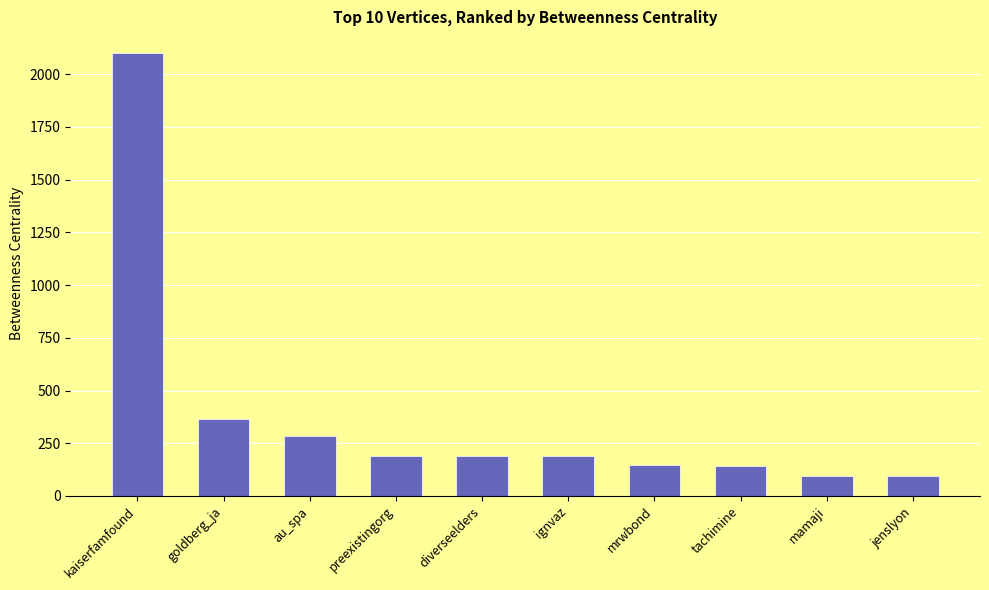

Approximately how many times larger is the value at preexistingorg compared to mamaji?

2.0